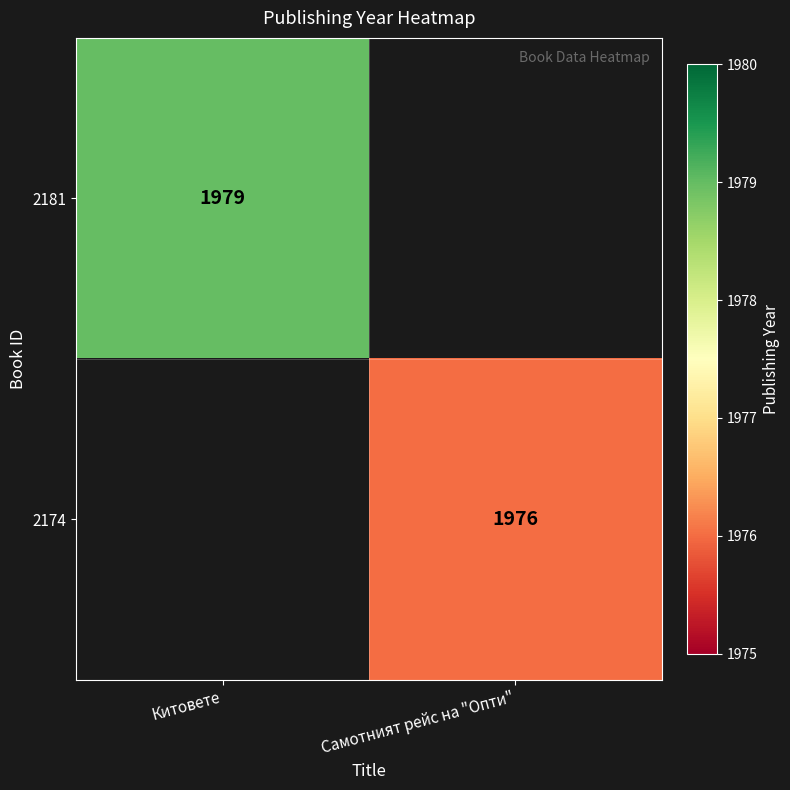

The 2181 series shows 881.2 at Китовете. True or false?

False